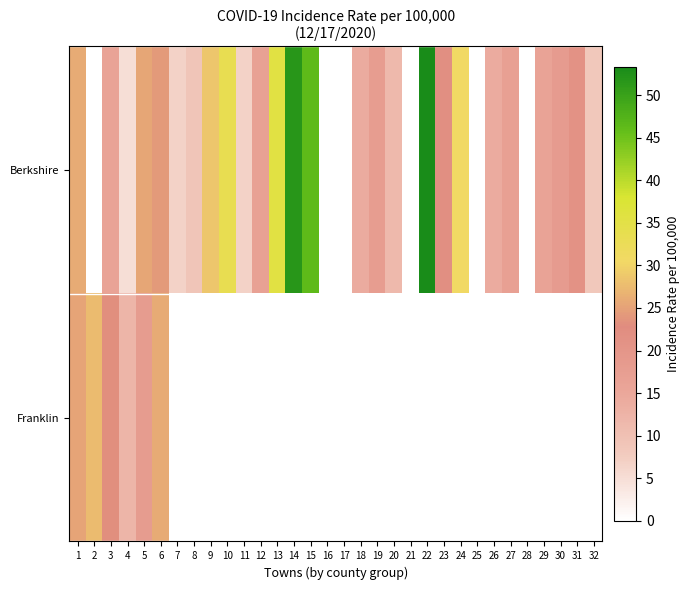

Which series has the largest total across all categories?

Berkshire